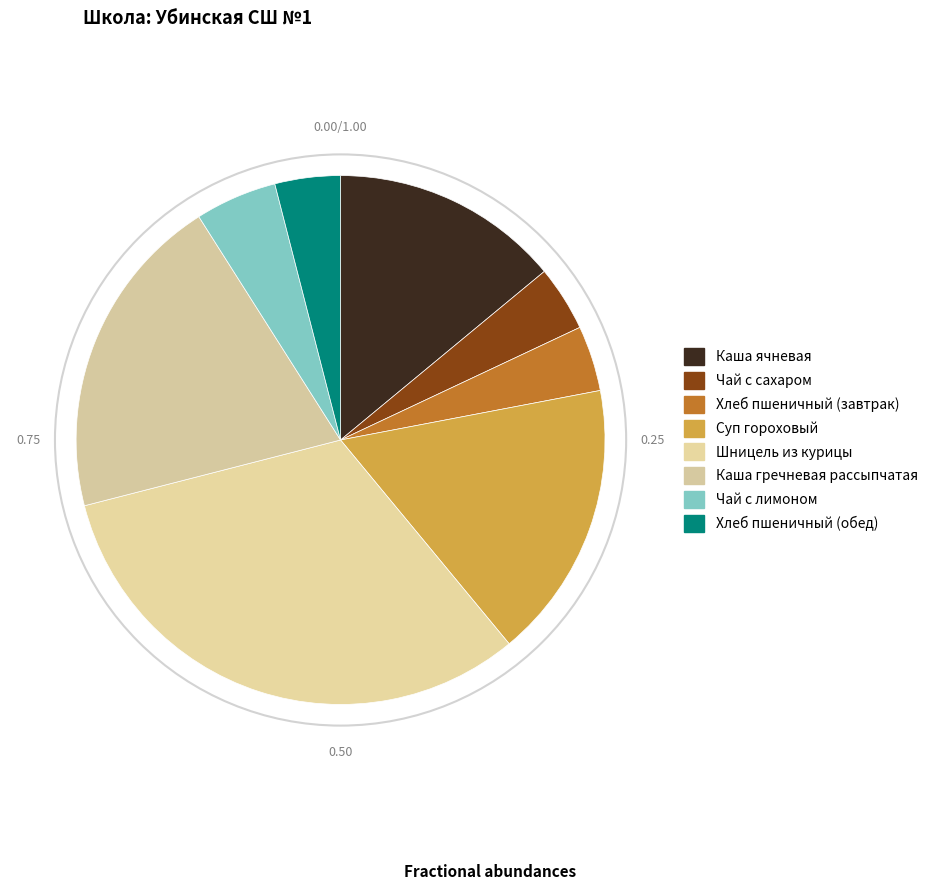

Does Чай с сахаром account for over 50% of the chart?

No